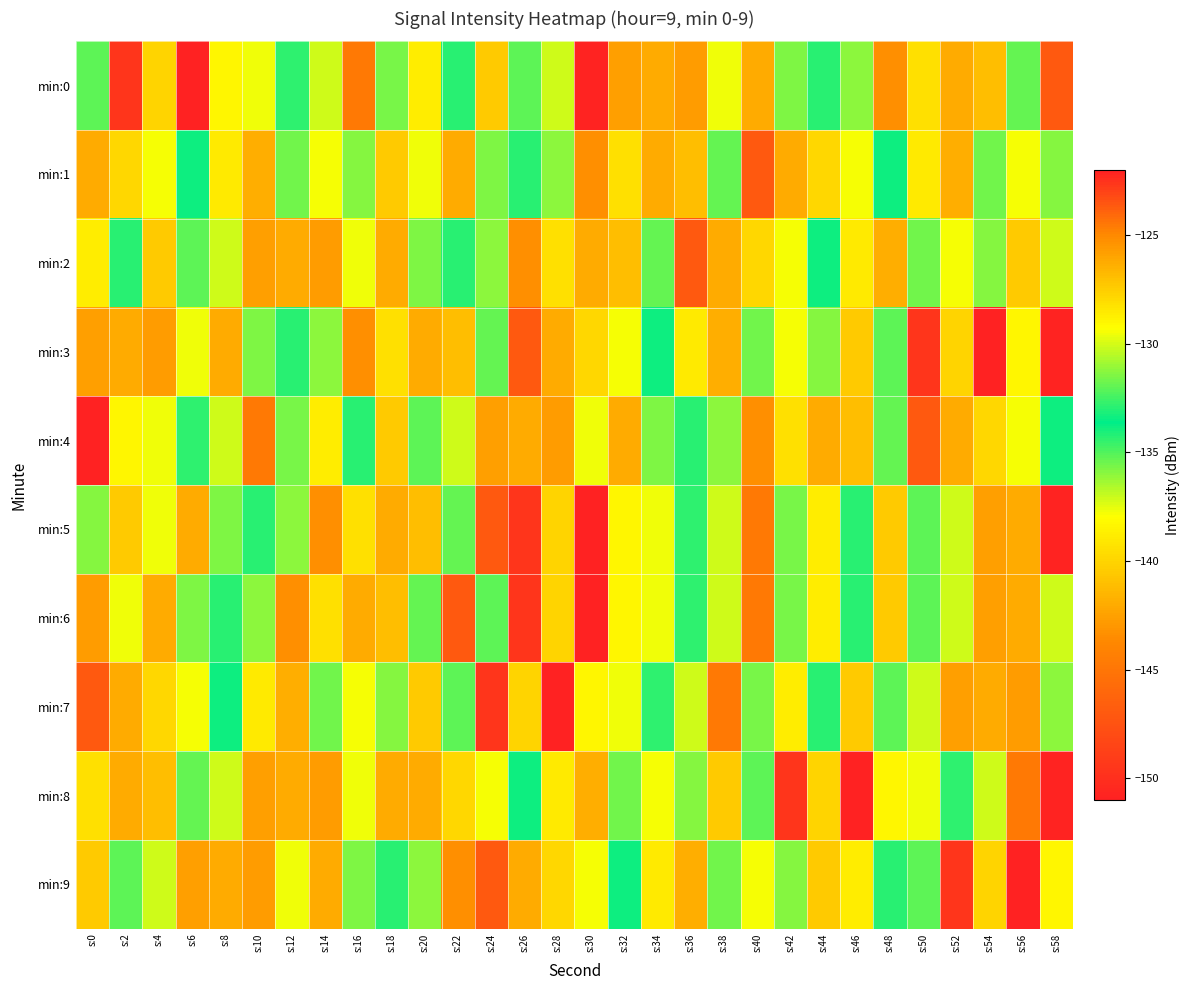

How many distinct data groups are displayed?

10